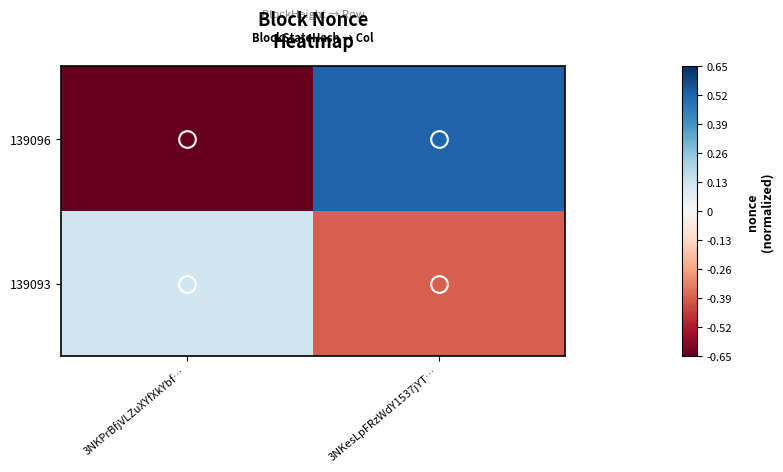

What is the total value across all series at 3NKPrBfjVLZuXYfXkYbf…?

-0.5